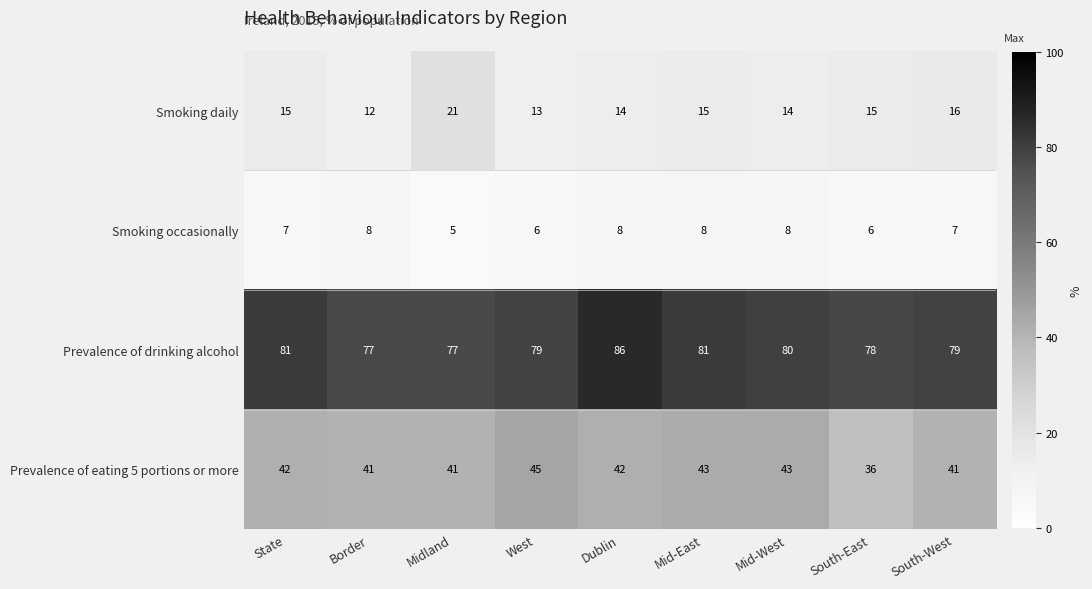

What is the difference between the maximum and second lowest values in the Smoking daily series?

8